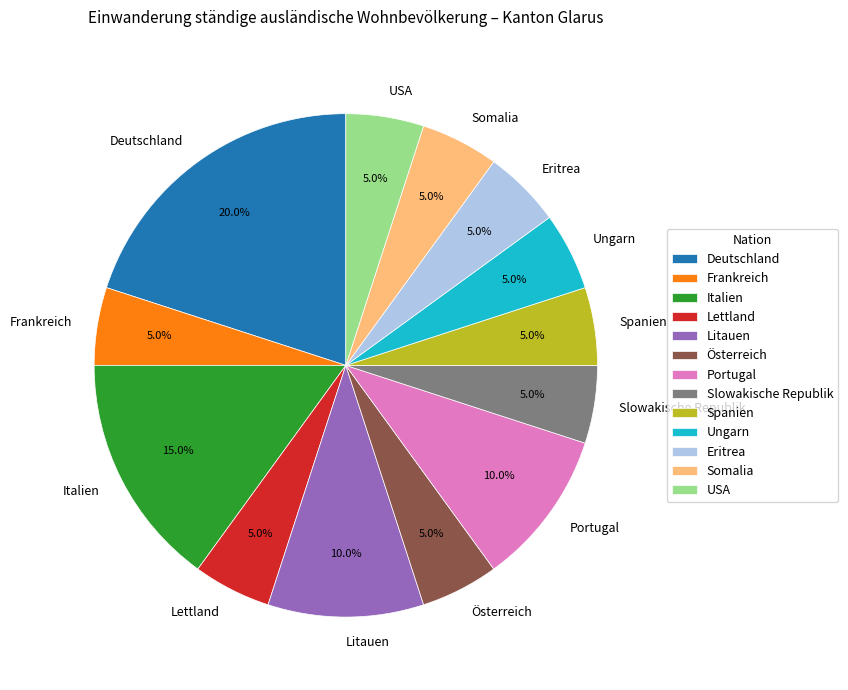

What is the largest slice in the pie chart?

Deutschland